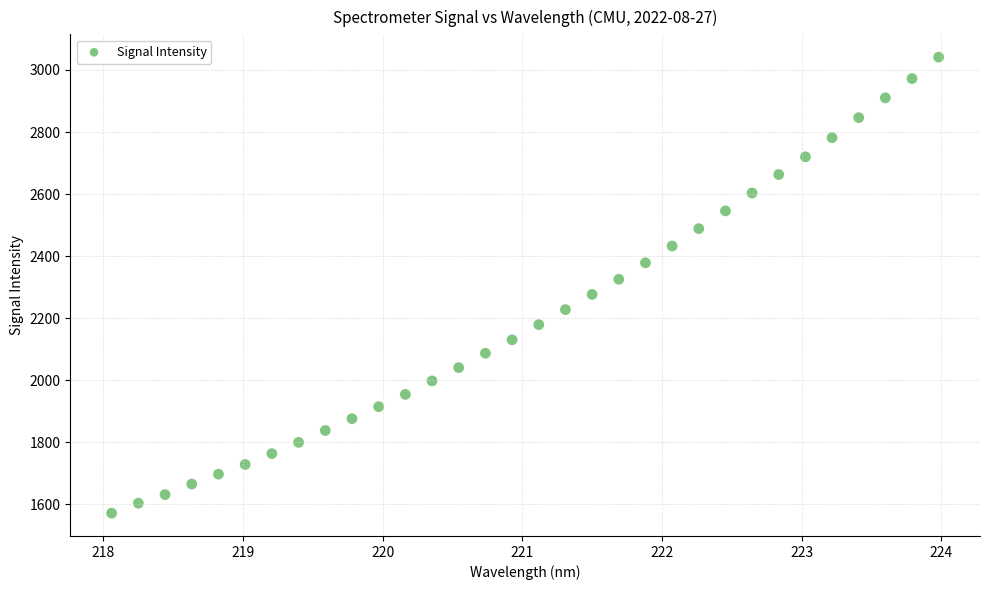

What is the range of Y values (max minus min)?

1469.6